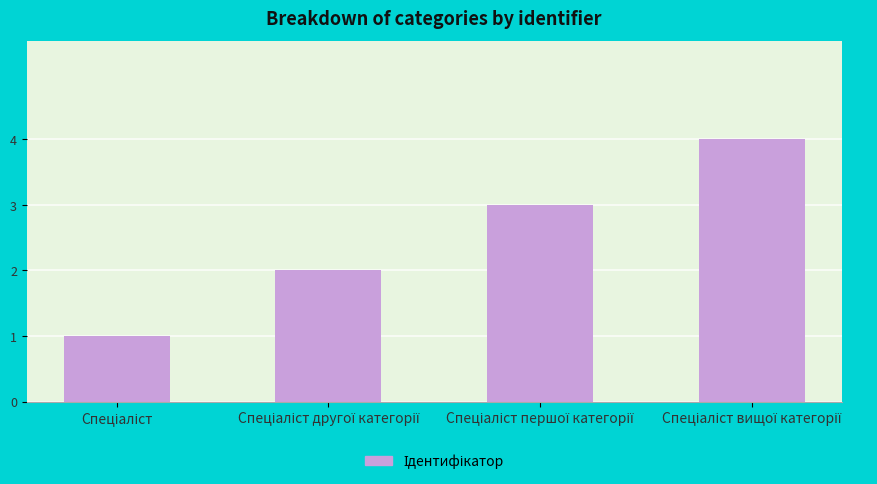

What is the sum of all values?

10